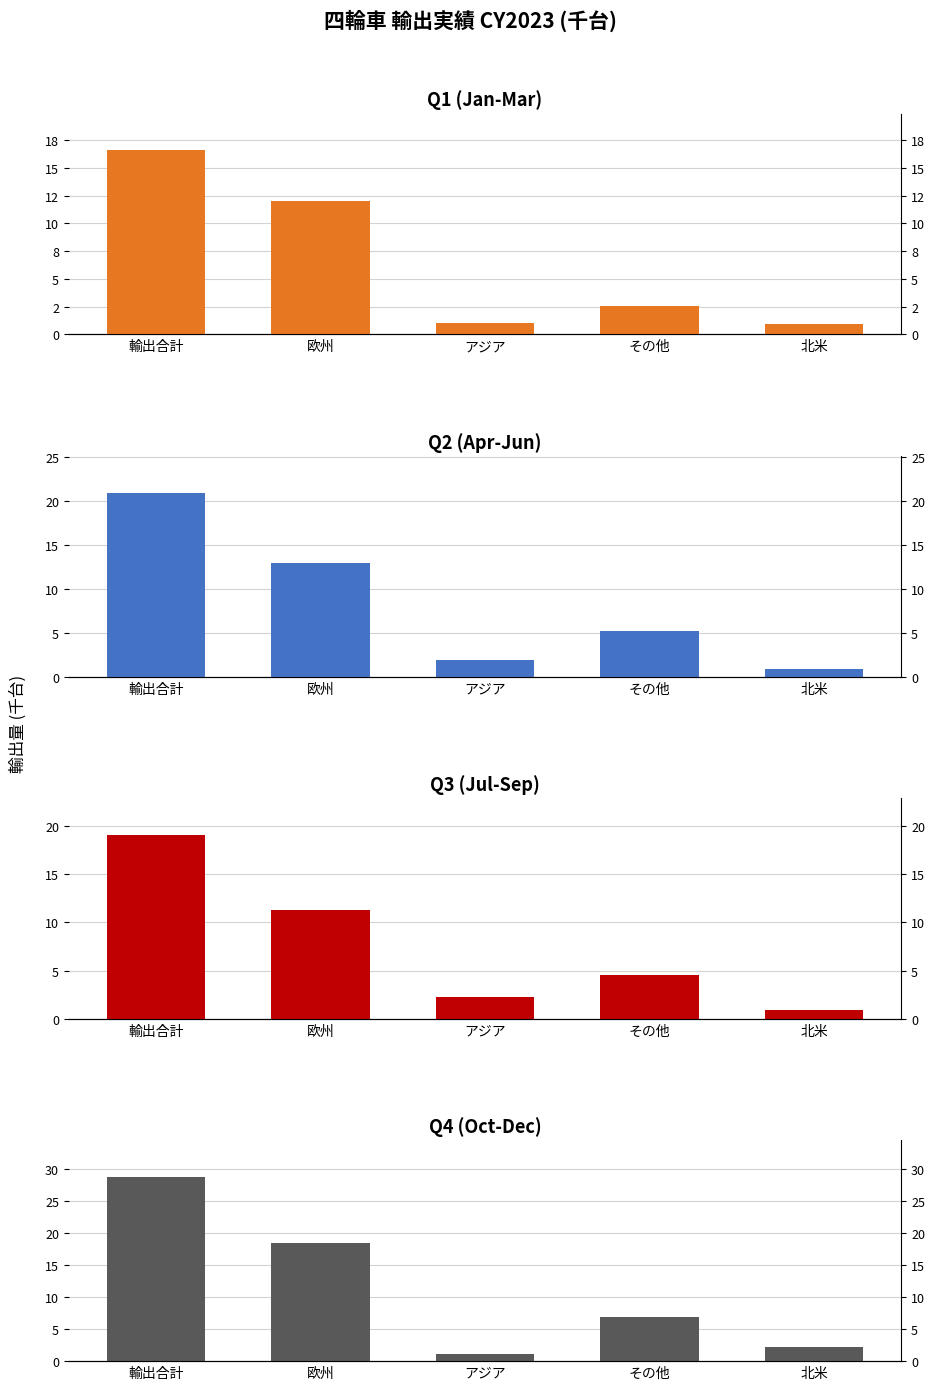

Which series has the largest range (max minus min)?

Q4 (Oct-Dec)